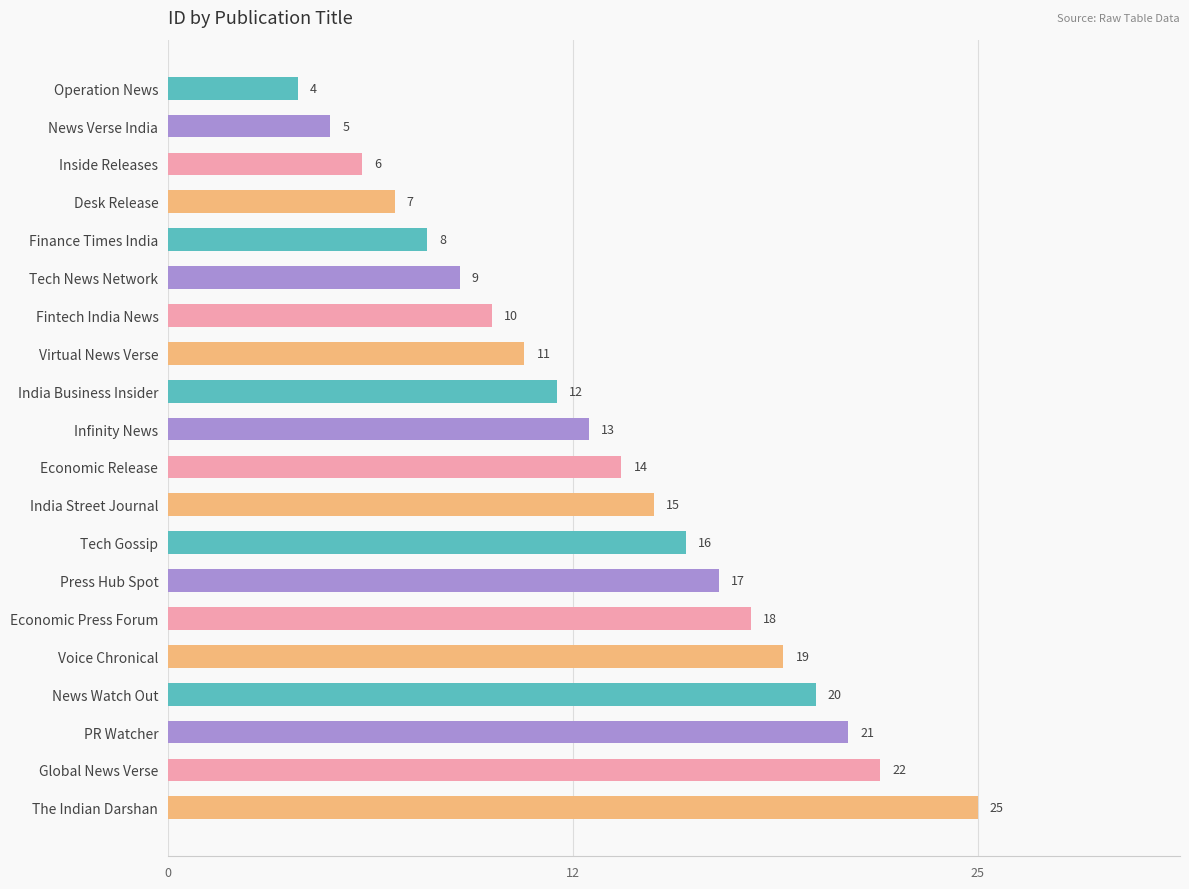

Does the chart contain any negative values?

No